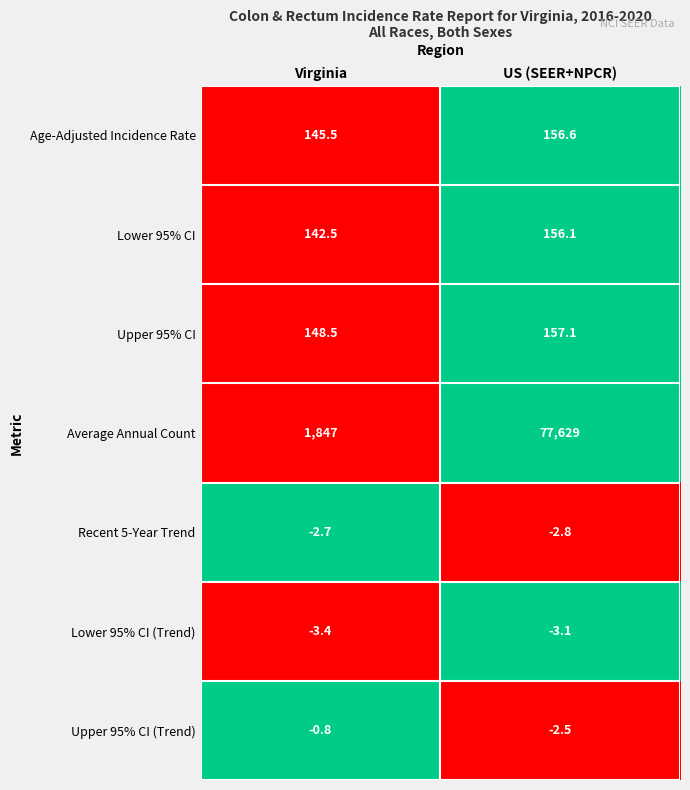

Is it true that Average Annual Count equals 77629.0 at US (SEER+NPCR)?

True